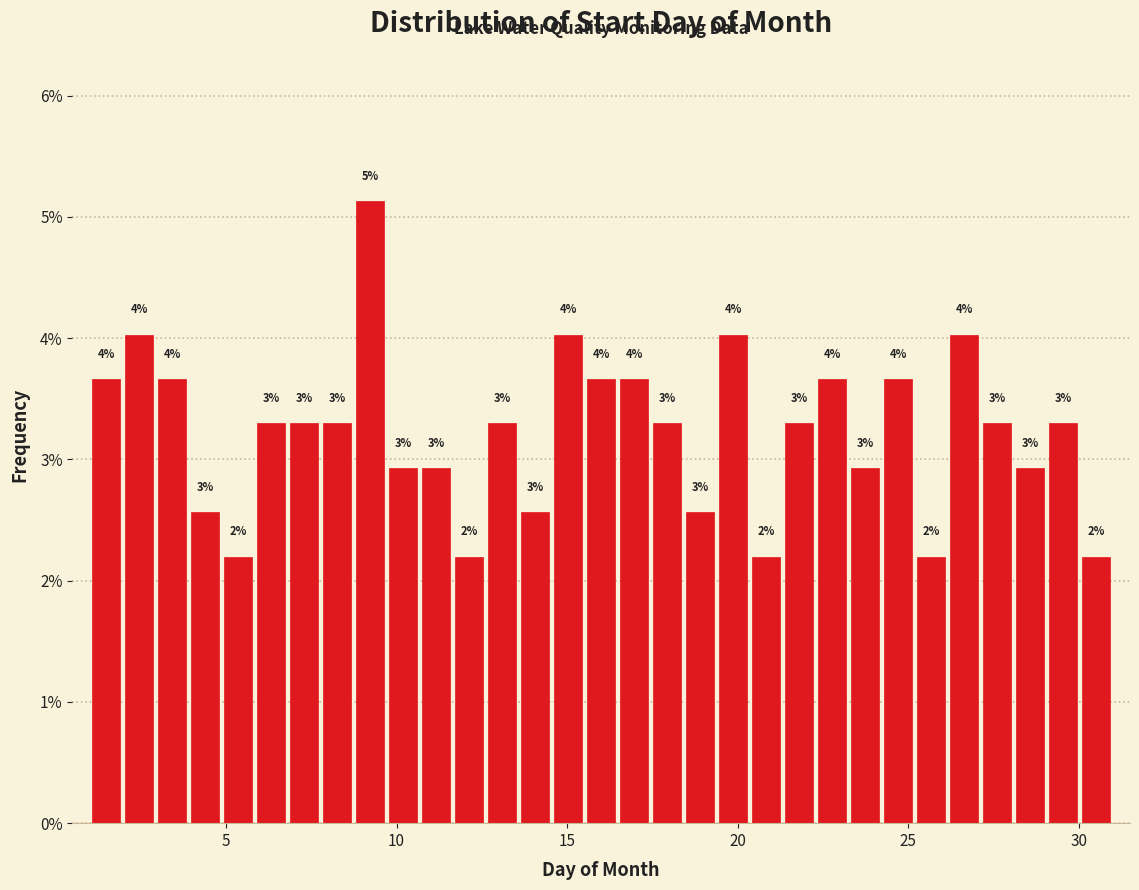

Read against the x-axis, roughly where is the centre of the tallest bar?

9.0